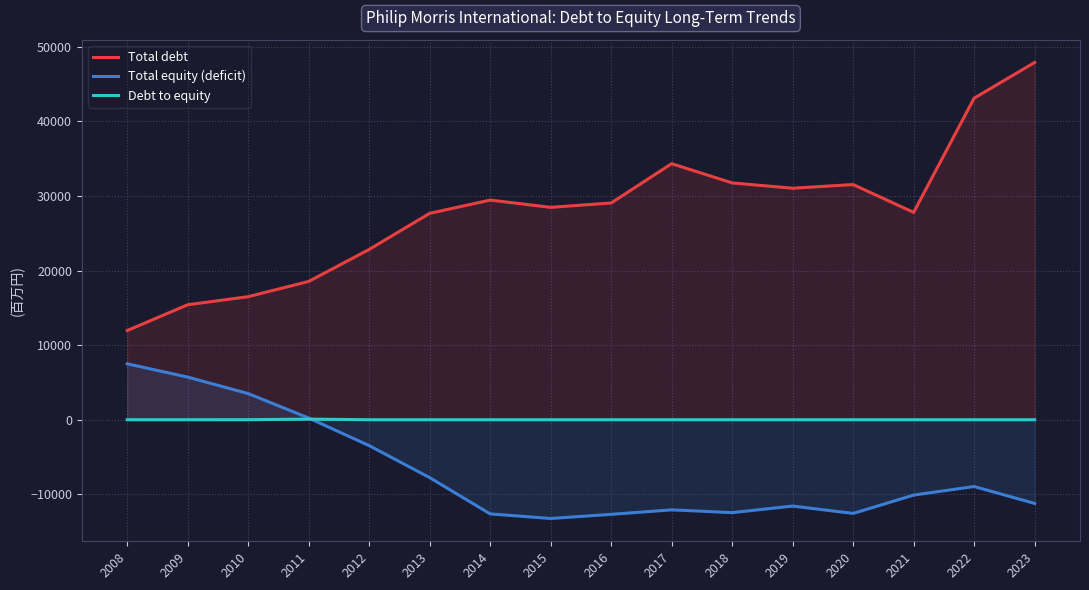

In Total equity (deficit), how many points are lower than both neighbors (excluding endpoints)?

3